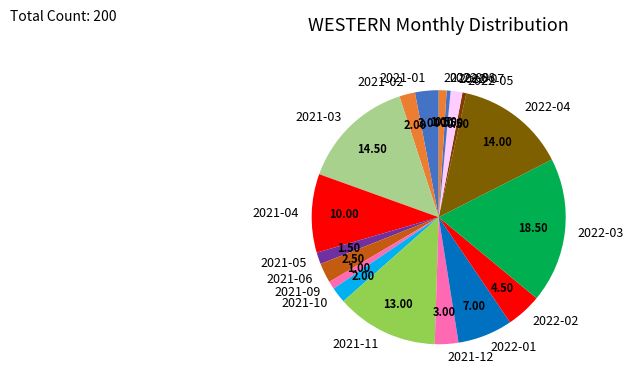

Is the sum of 2021-02 and 2021-03 greater than half?

No